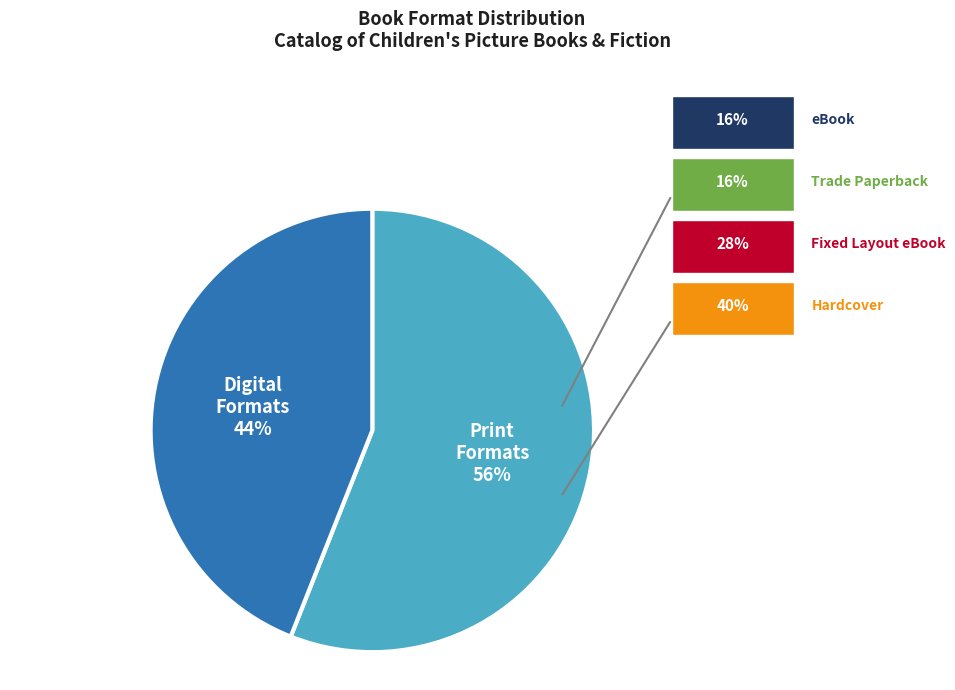

To the nearest percent, what portion does Digital Formats represent?

44%